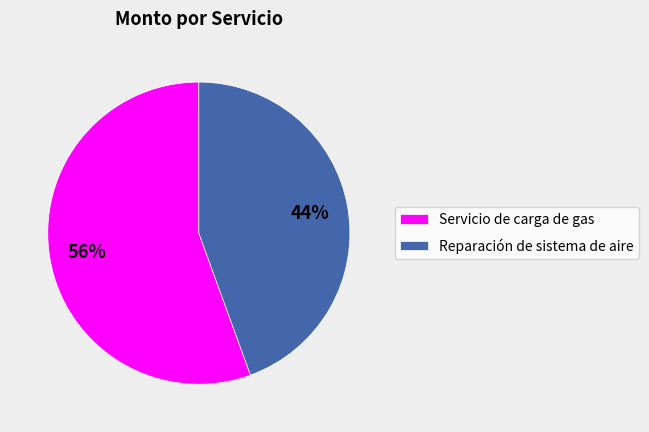

The Reparación de sistema de aire slice represents 37% of the pie. True or false?

False